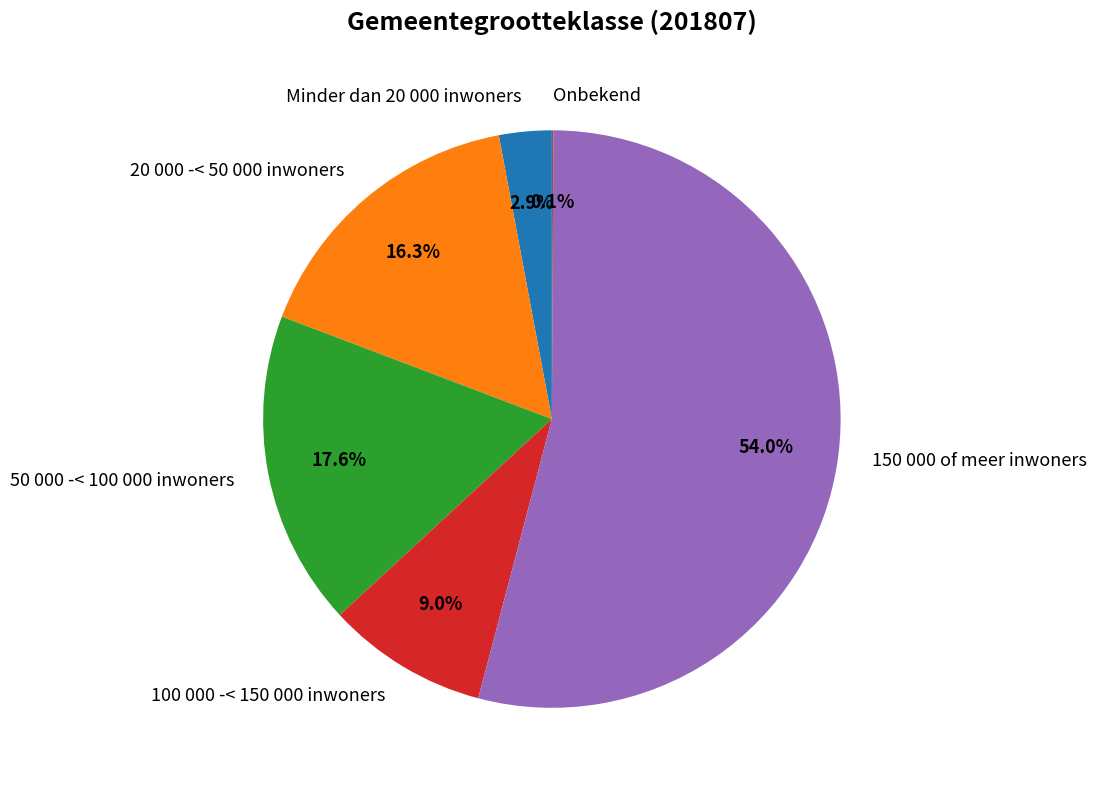

To the nearest percent, what is the difference between the largest and smallest slice percentages?

54%